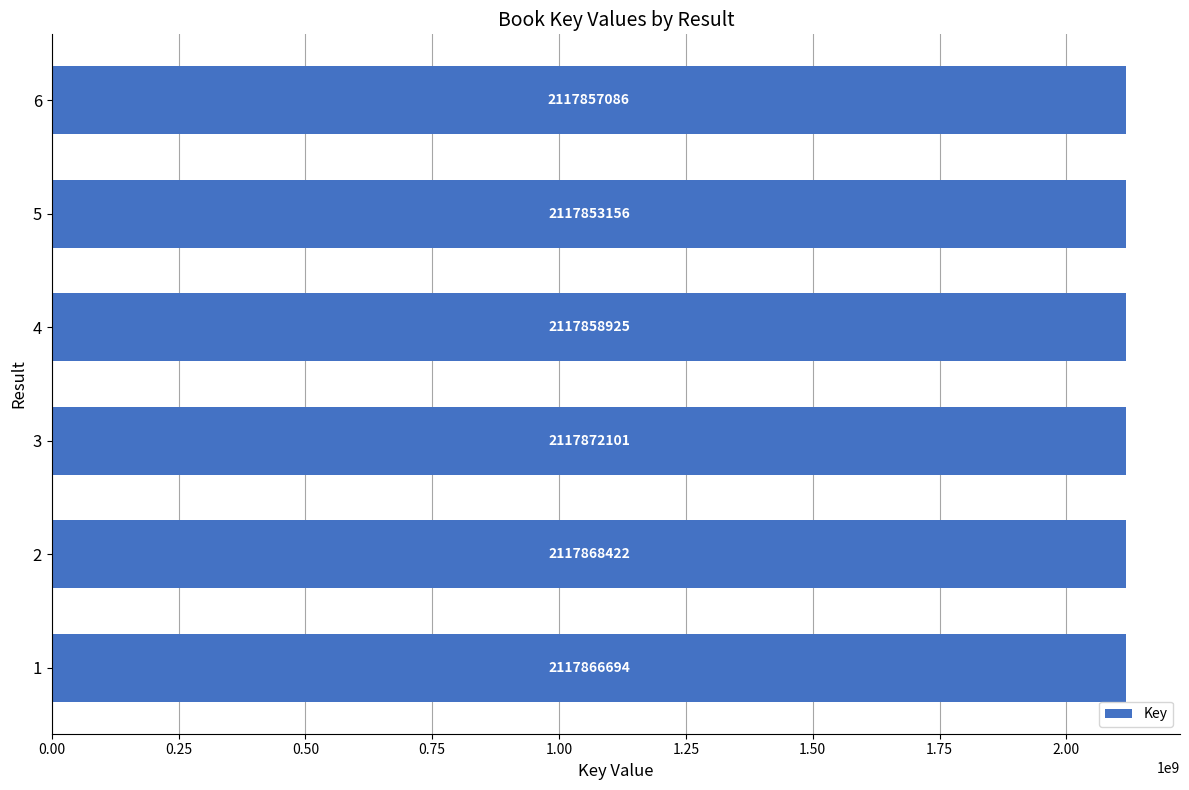

The chart shows a value of 862284675 at 3. True or false?

False